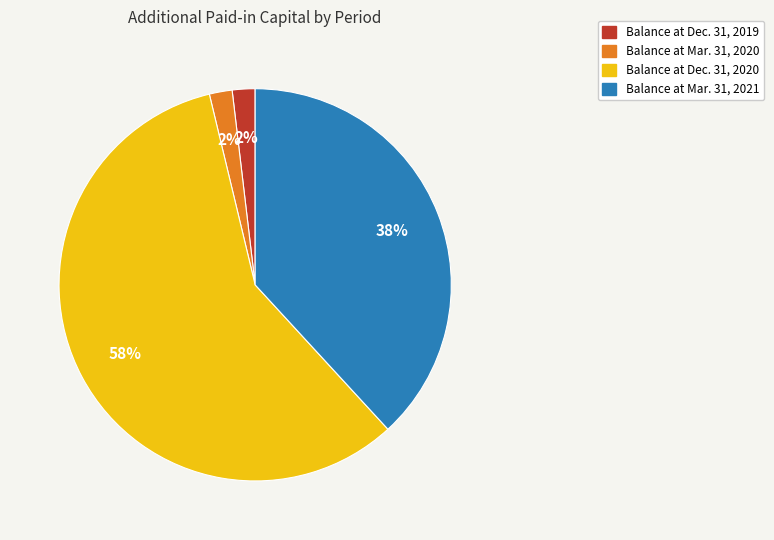

Is there a majority slice in this chart?

Yes